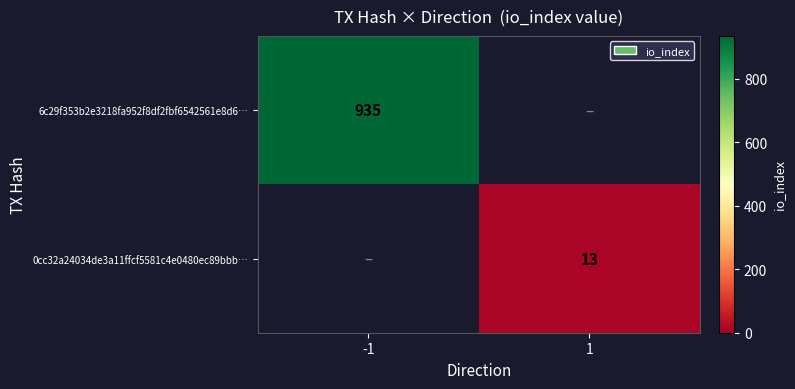

The value of 0cc32a24034de3a11ffcf5581c4e0480ec89bbb… at 1 is 13. True or false?

True